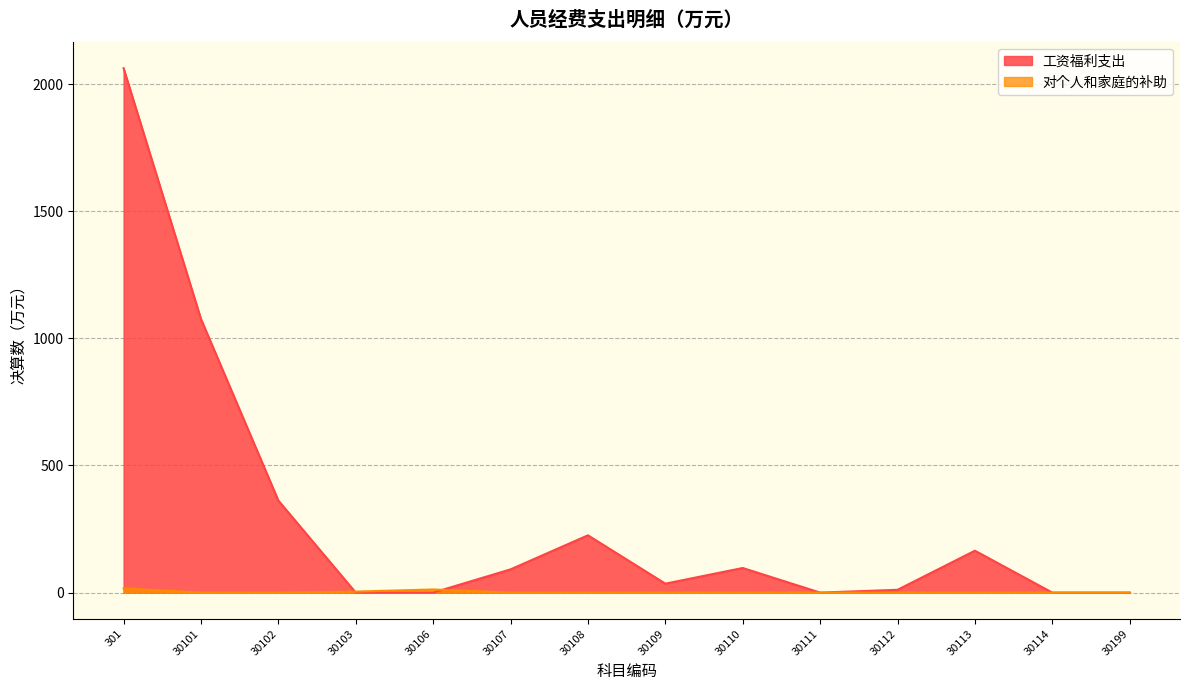

Is it true that 工资福利支出 equals 531.6 at 30102?

False